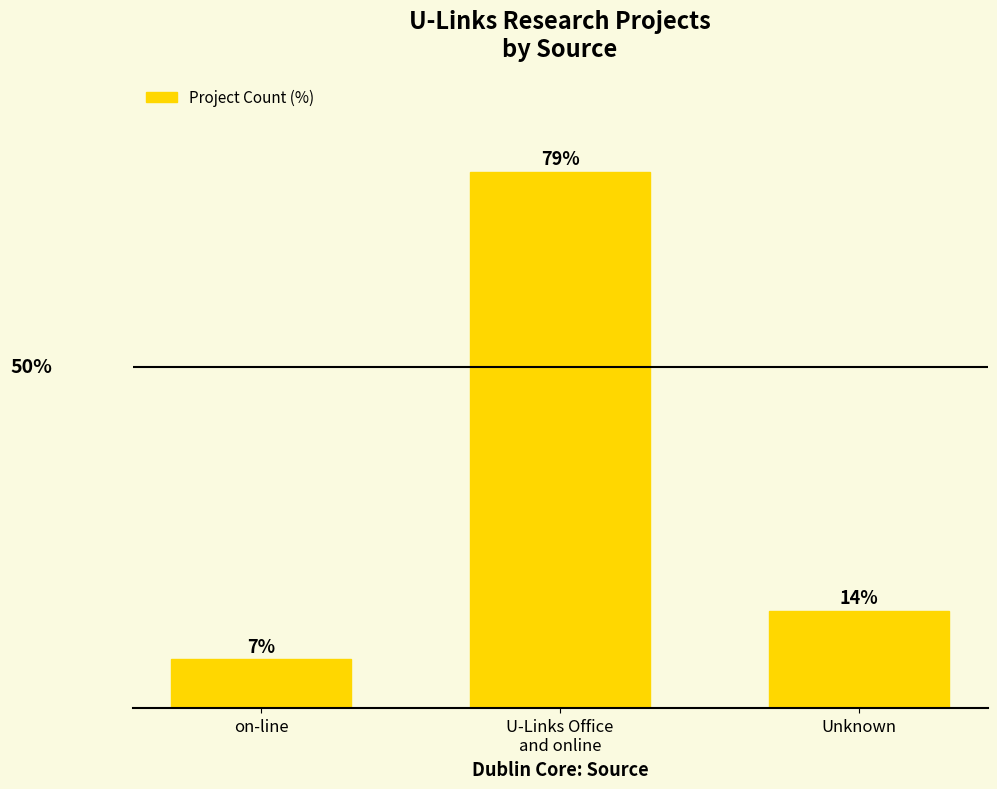

List the labels in order of value, largest first.

U-Links Office
and online, Unknown, on-line